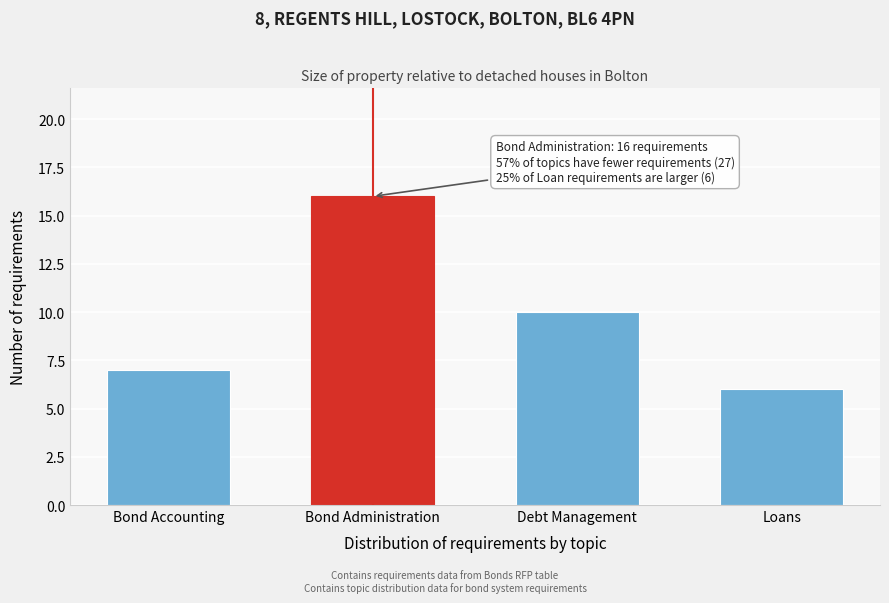

Reading right to left, list all the values displayed in this chart.

Loans=6	Debt Management=10	Bond Administration=16	Bond Accounting=7